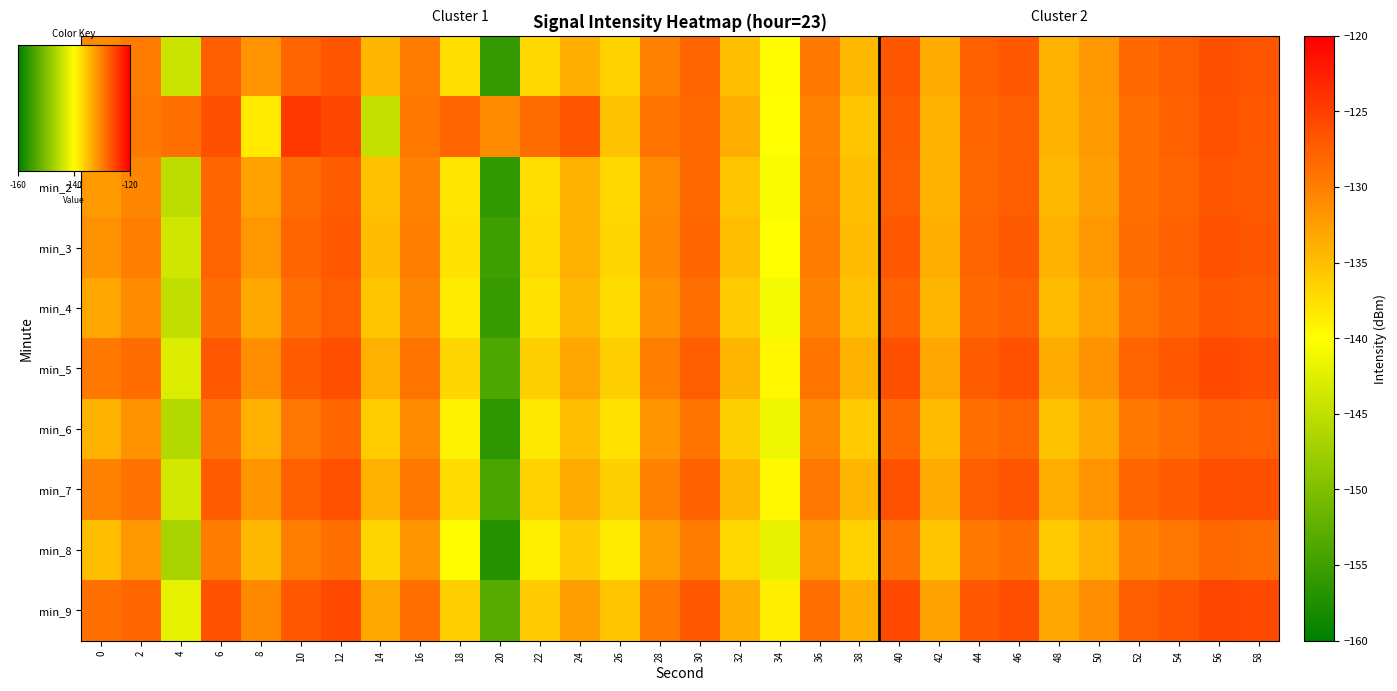

What is the greatest value displayed?

-124.4